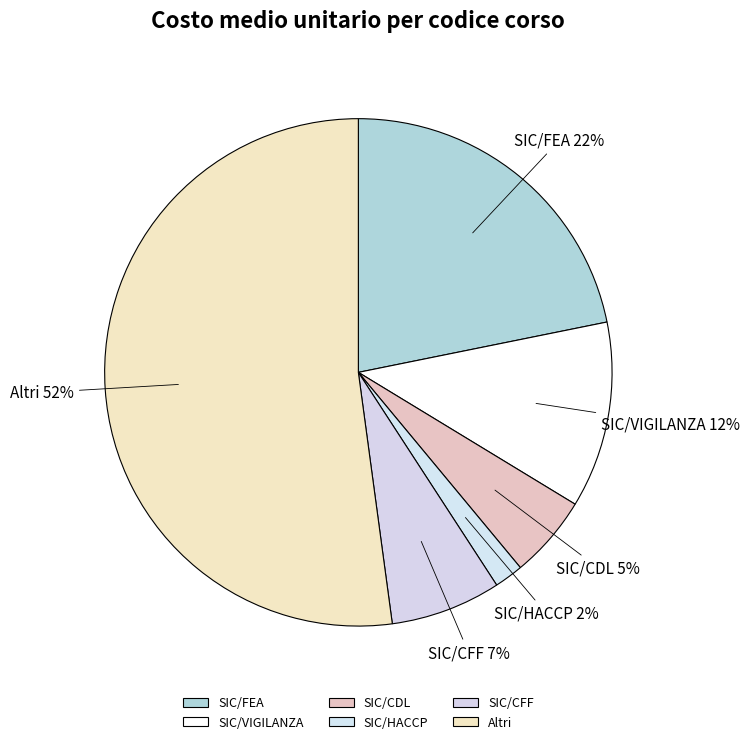

Does any single category account for the majority?

Yes